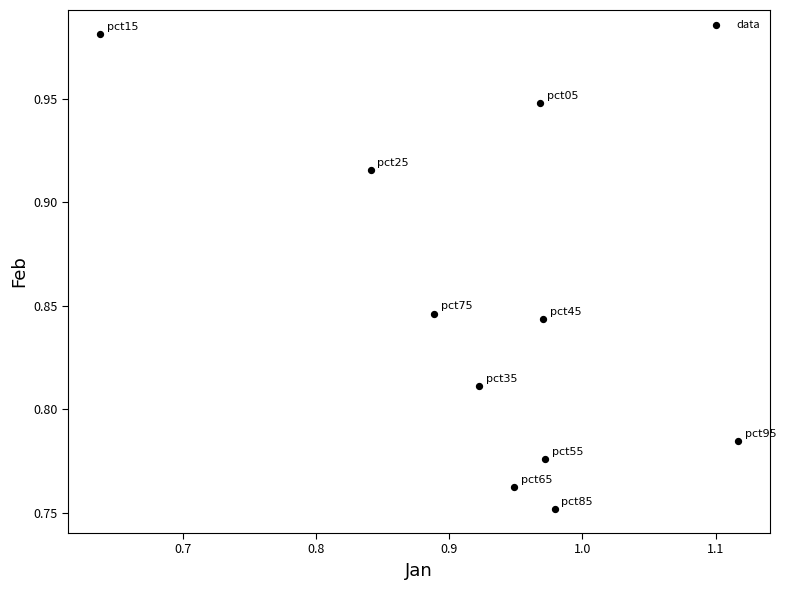

What is the range of X values (max minus min)?

0.5